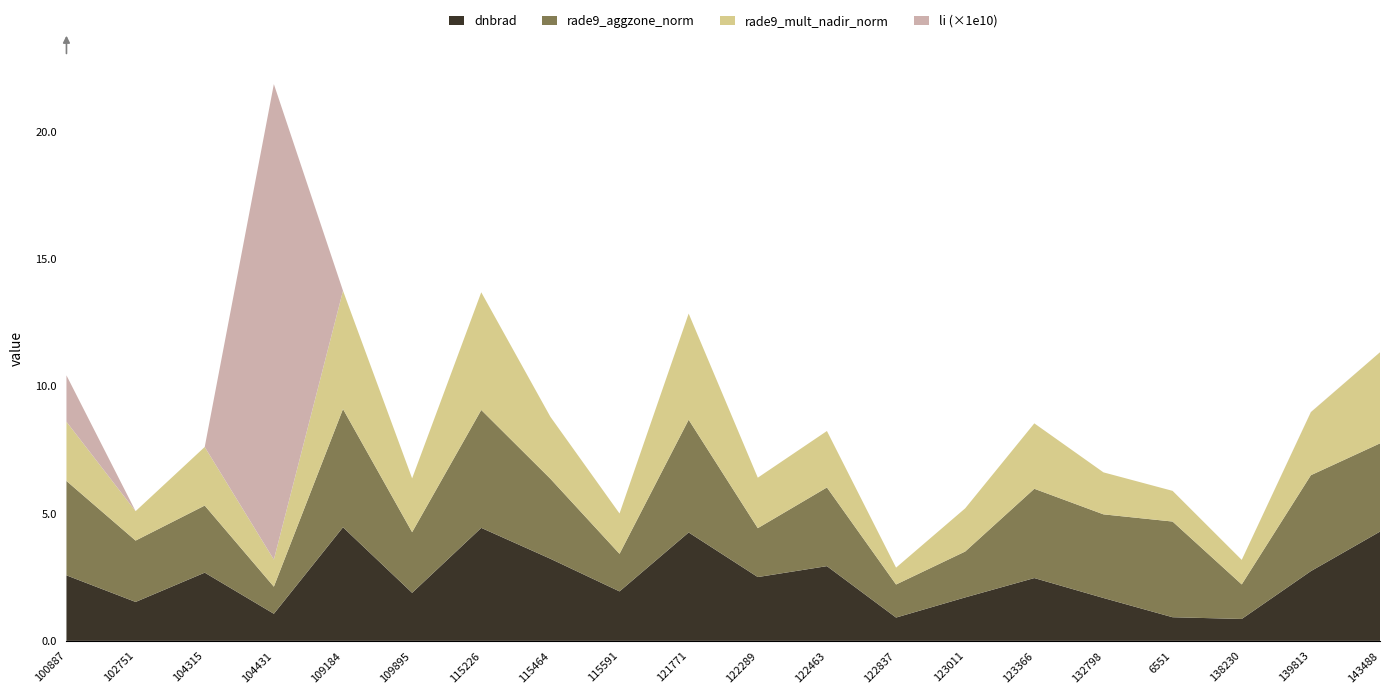

What is the total value across all series at 122463?

8.2